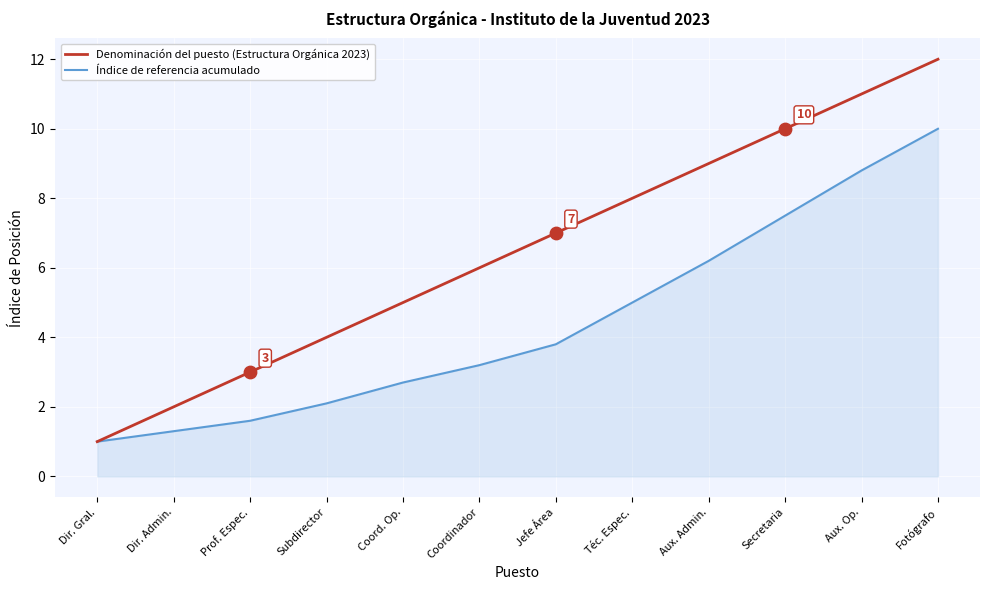

Between Coordinador and Aux. Op., which series saw the biggest shift?

Índice de referencia acumulado